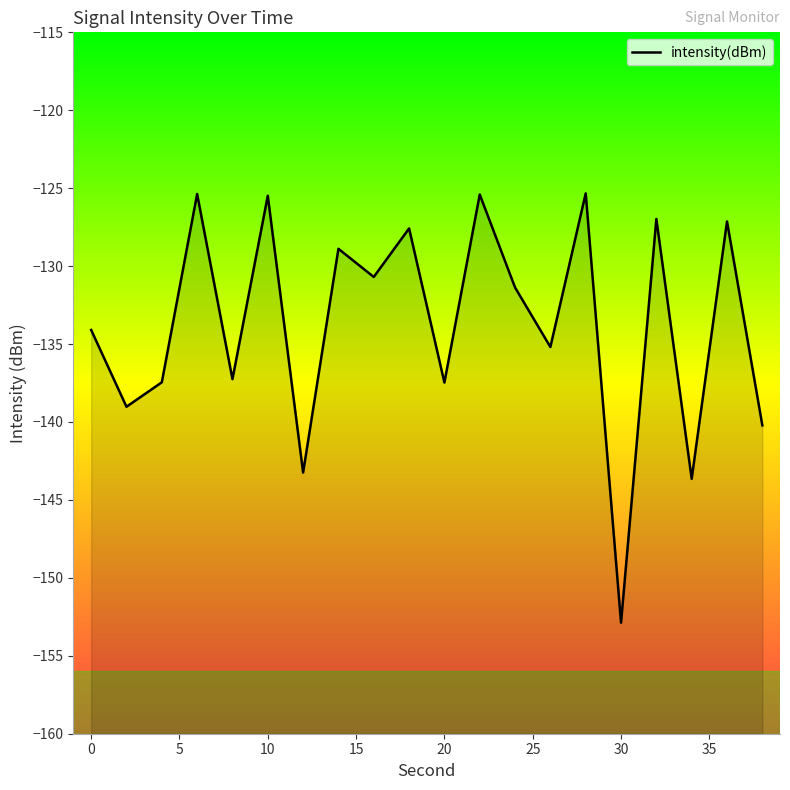

List the labels in order of value, largest first.

28, 6, 22, 10, 32, 36, 18, 14, 16, 24, 0, 26, 8, 4, 20, 2, 38, 12, 34, 30